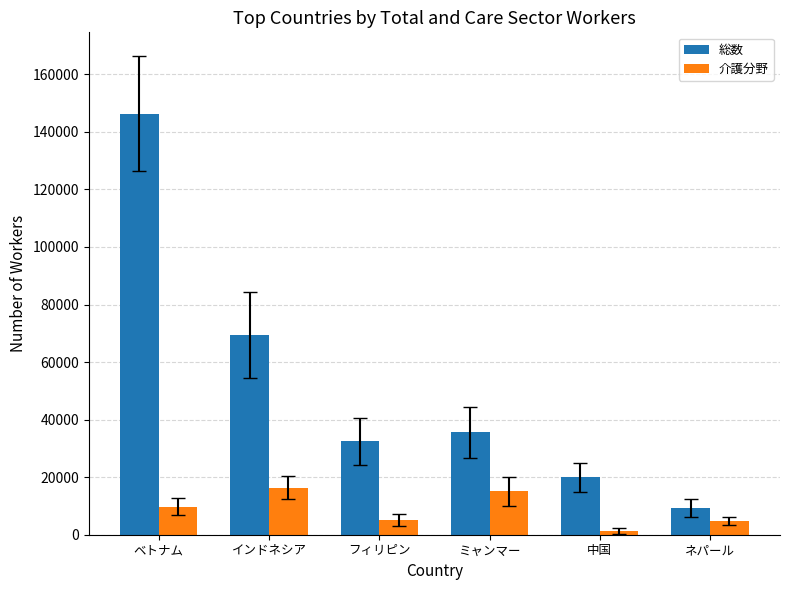

Rank the series by their average value, from lowest to highest.

介護分野, 総数